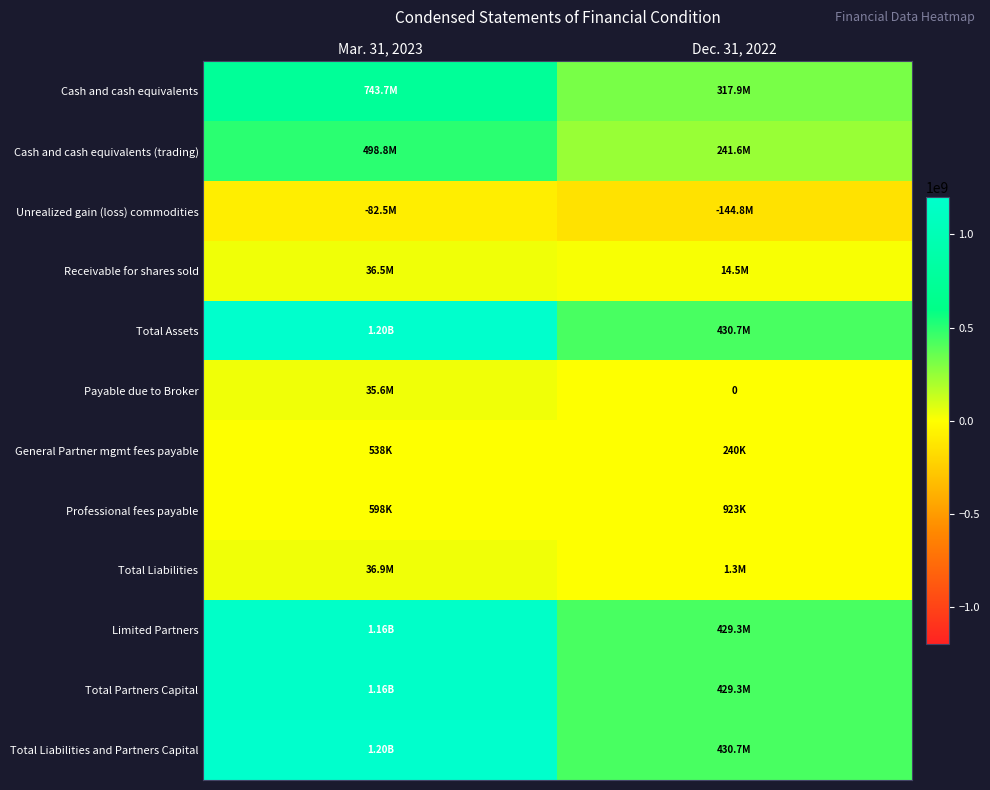

At which category does the chart reach its minimum across all series?

Dec. 31, 2022